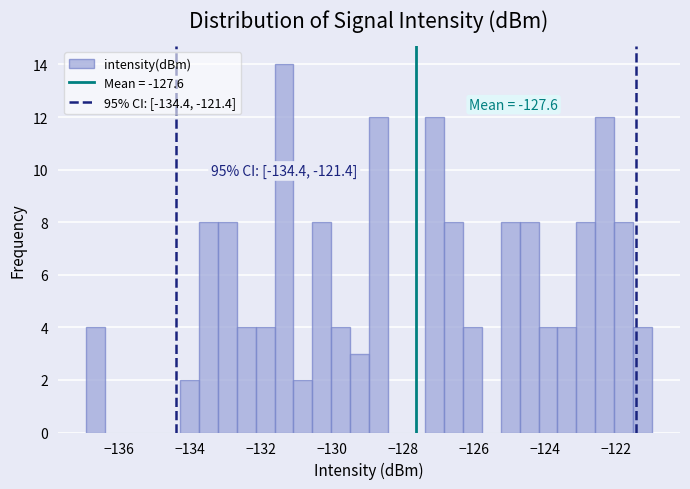

Read against the x-axis, roughly where is the centre of the tallest bar?

-131.4